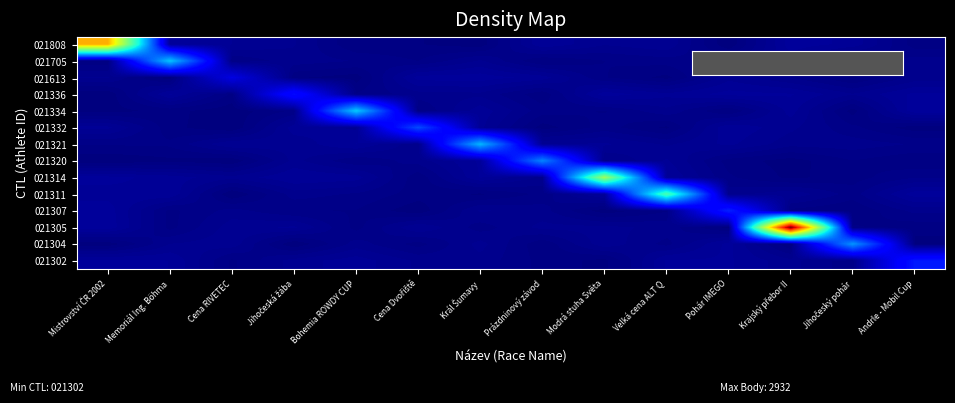

How many categories are shown in the chart?

14